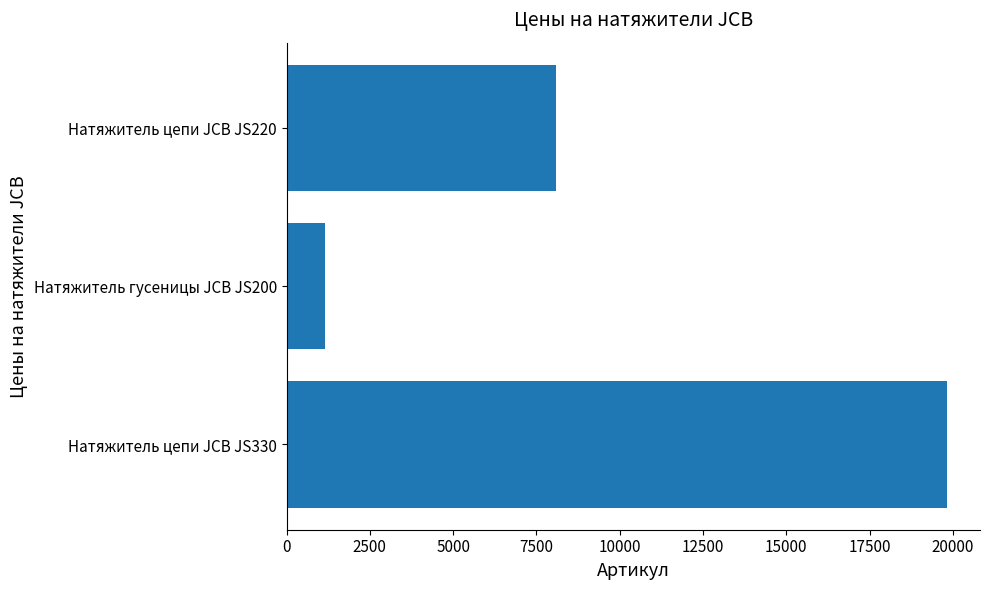

Rank the categories by value from highest to lowest.

Натяжитель цепи JCB JS330, Натяжитель цепи JCB JS220, Натяжитель гусеницы JCB JS200